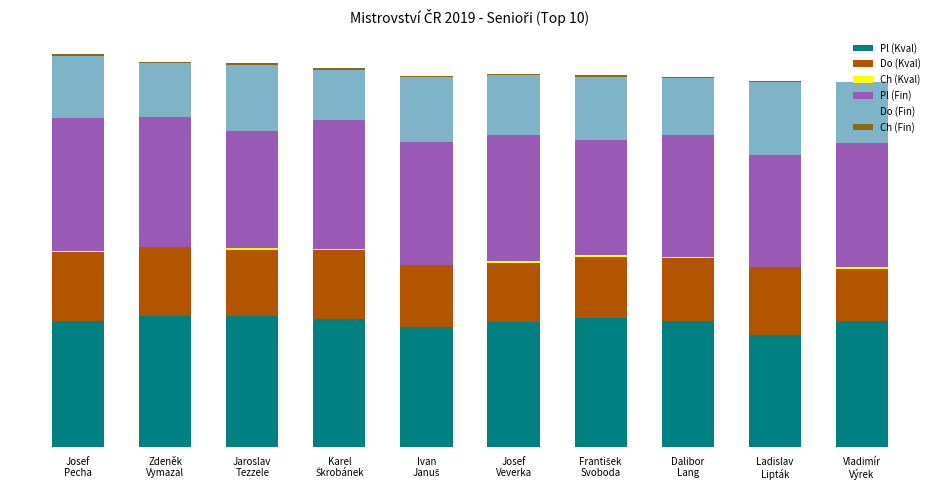

Are the bars grouped side by side (vs. stacked)?

No